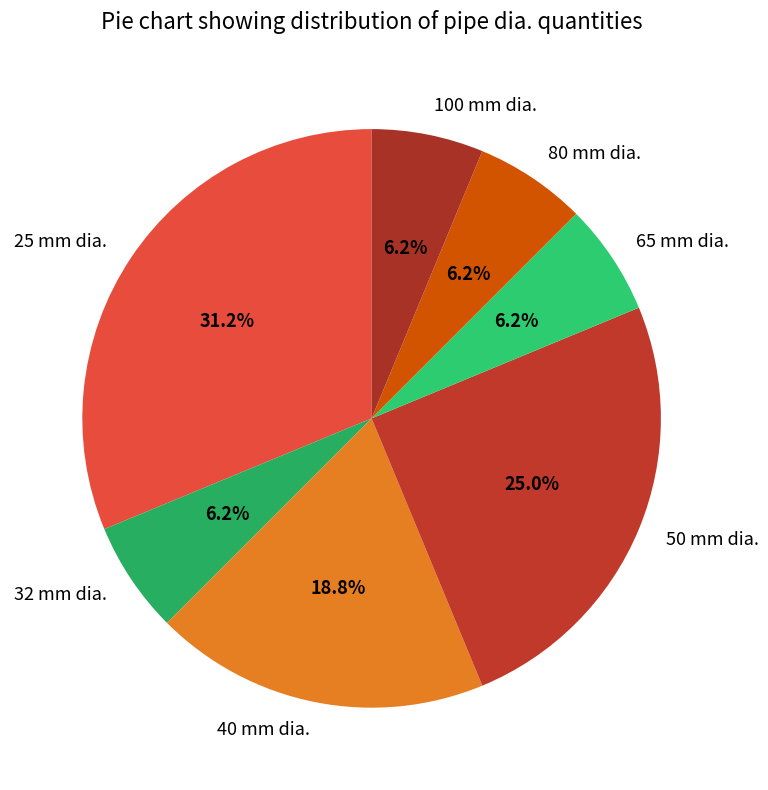

How many slices are in this pie chart?

7